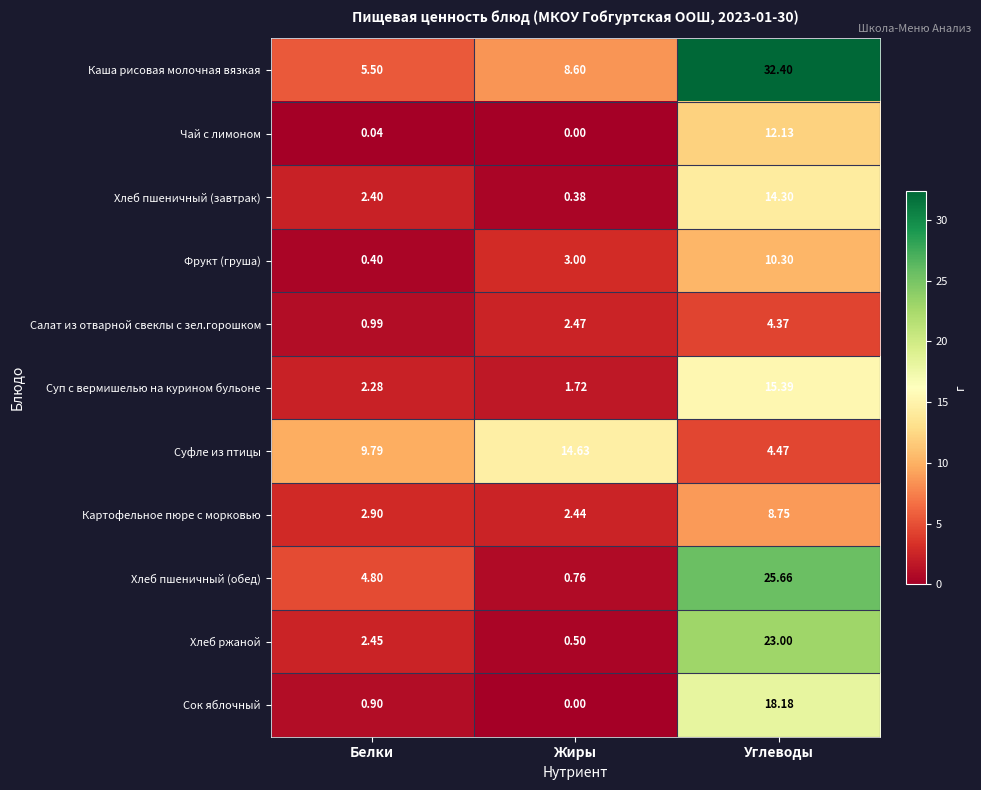

How many values in the Суп с вермишелью на курином бульоне series are below 2?

1